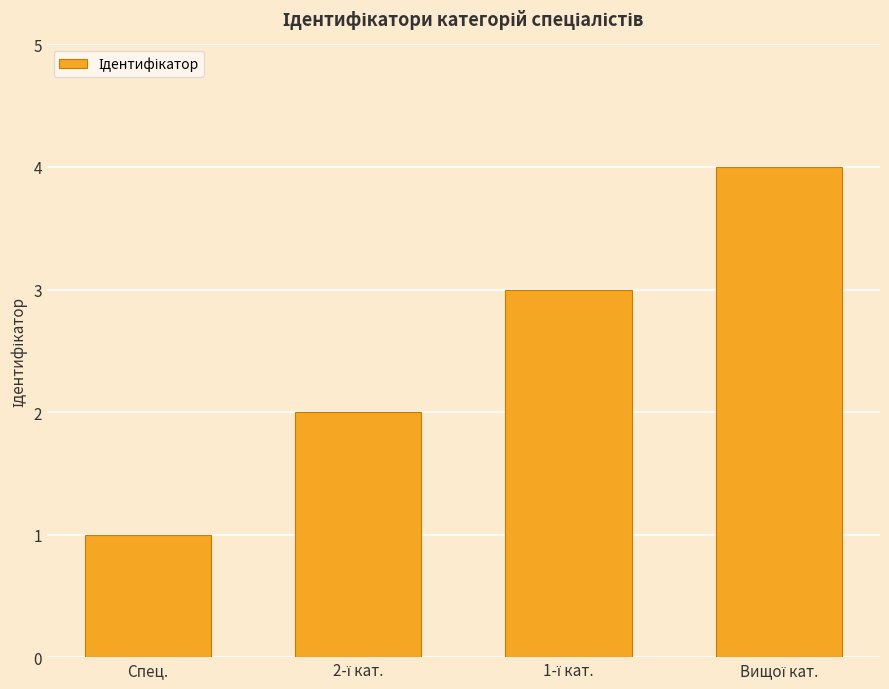

The value at Спец. is 1. True or false?

True